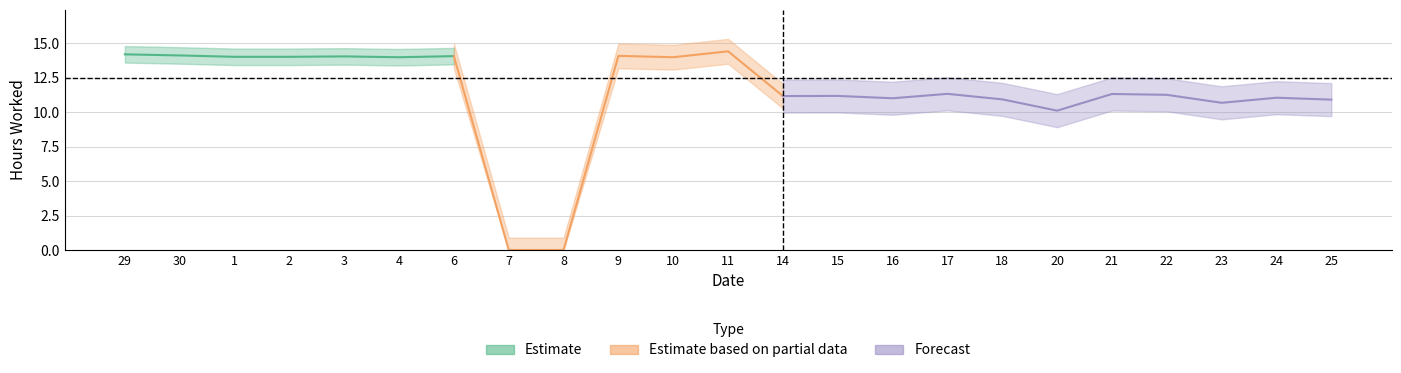

How many values exceed 11?

17